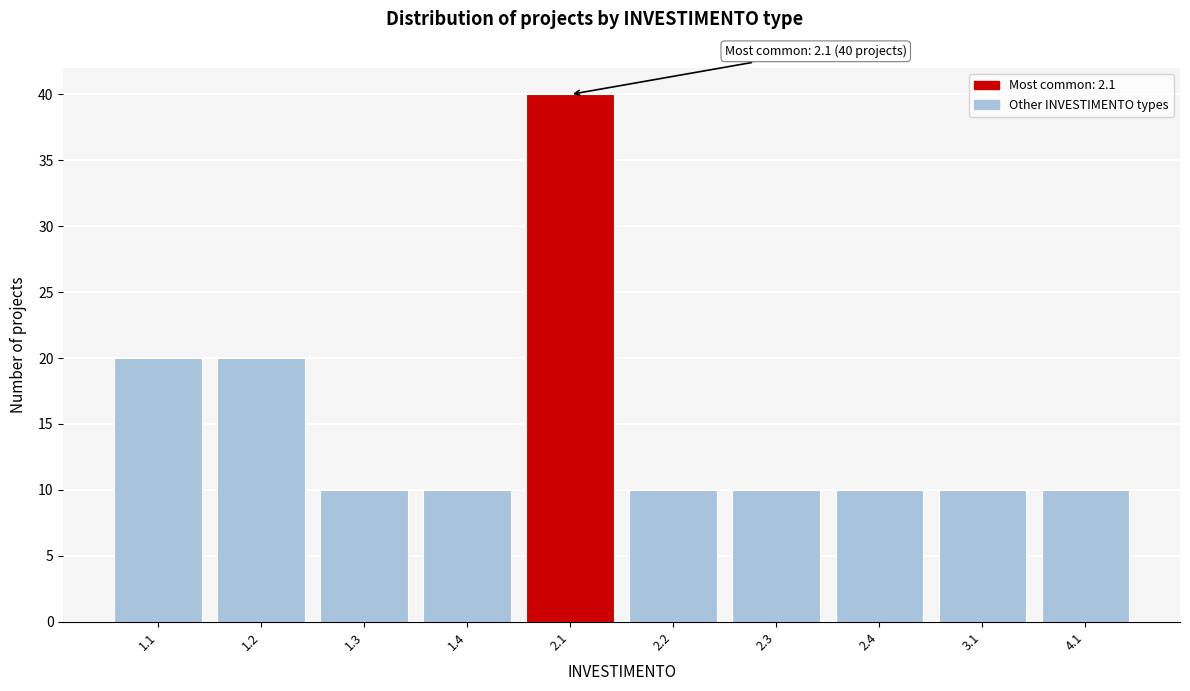

Reading left to right, what are all the values shown in this chart?

1.1=20	1.2=20	1.3=10	1.4=10	2.1=40	2.2=10	2.3=10	2.4=10	3.1=10	4.1=10